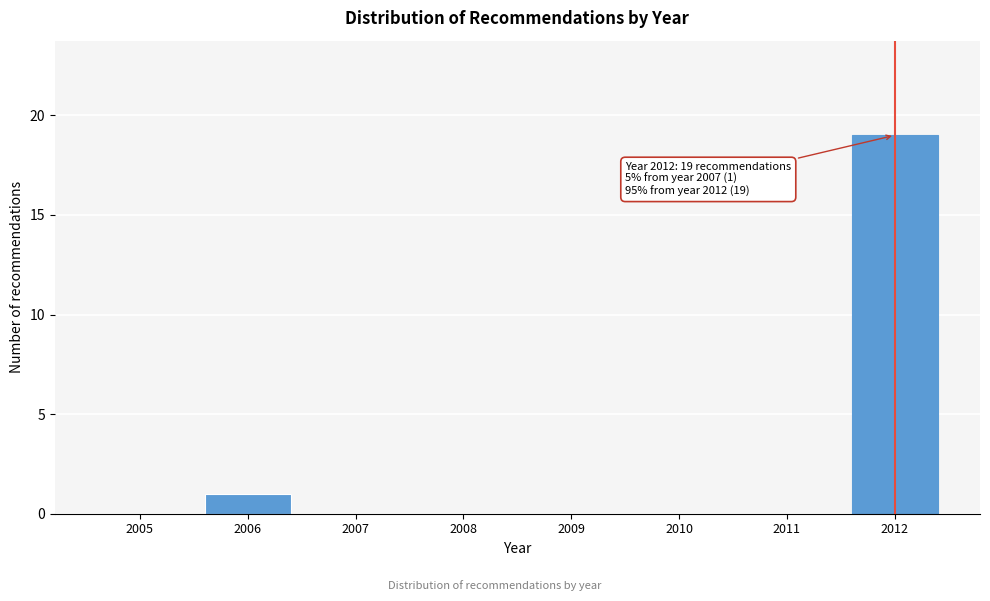

Reading left to right, what are all the values shown in this chart?

2005=0	2006=1	2007=0	2008=0	2009=0	2010=0	2011=0	2012=19